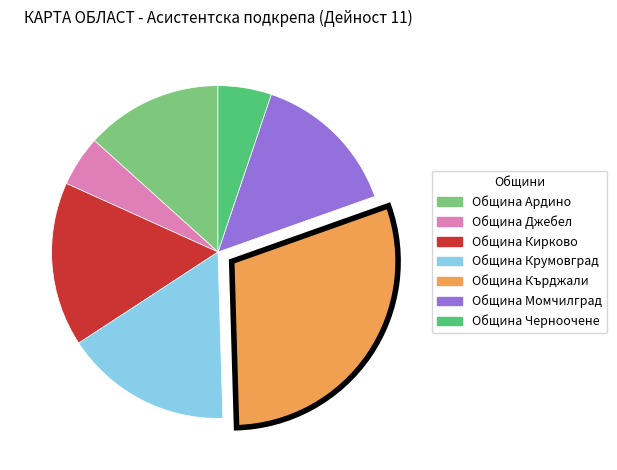

Is it true that Община Крумовград is 16% of the pie?

True